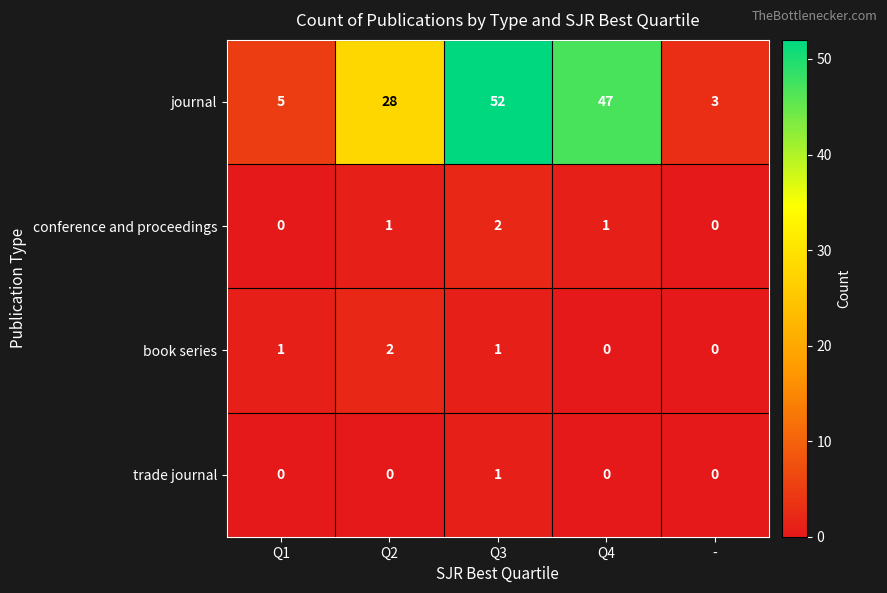

Reading right to left, what are all the values shown in this chart?

journal: -=3	Q4=47	Q3=52	Q2=28	Q1=5
conference and proceedings: -=0	Q4=1	Q3=2	Q2=1	Q1=0
book series: -=0	Q4=0	Q3=1	Q2=2	Q1=1
trade journal: -=0	Q4=0	Q3=1	Q2=0	Q1=0